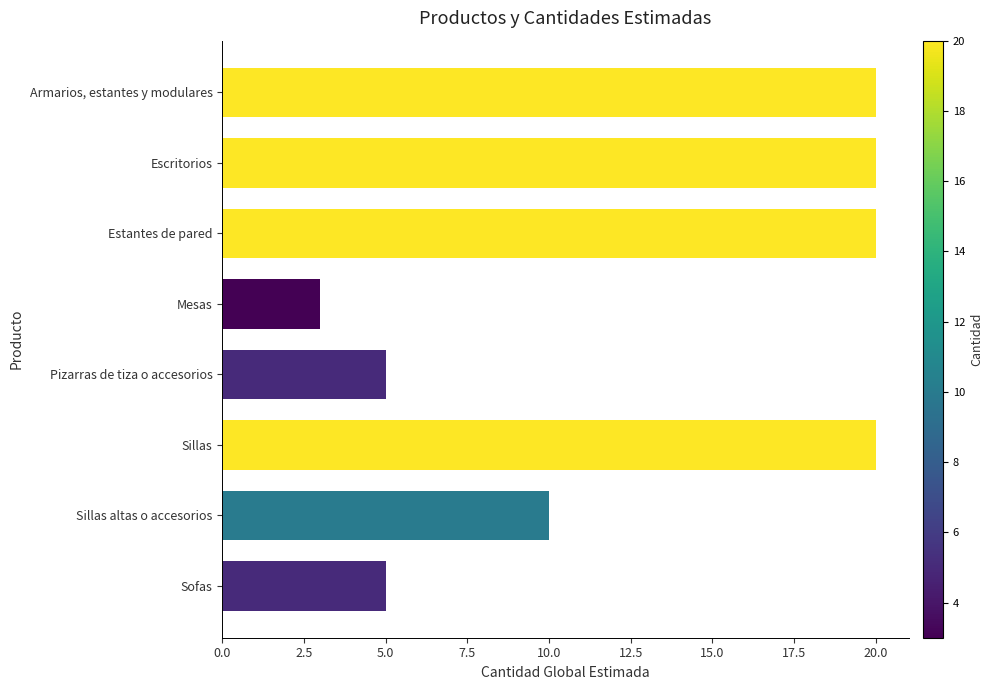

At which category does the chart reach its minimum across all series?

Mesas